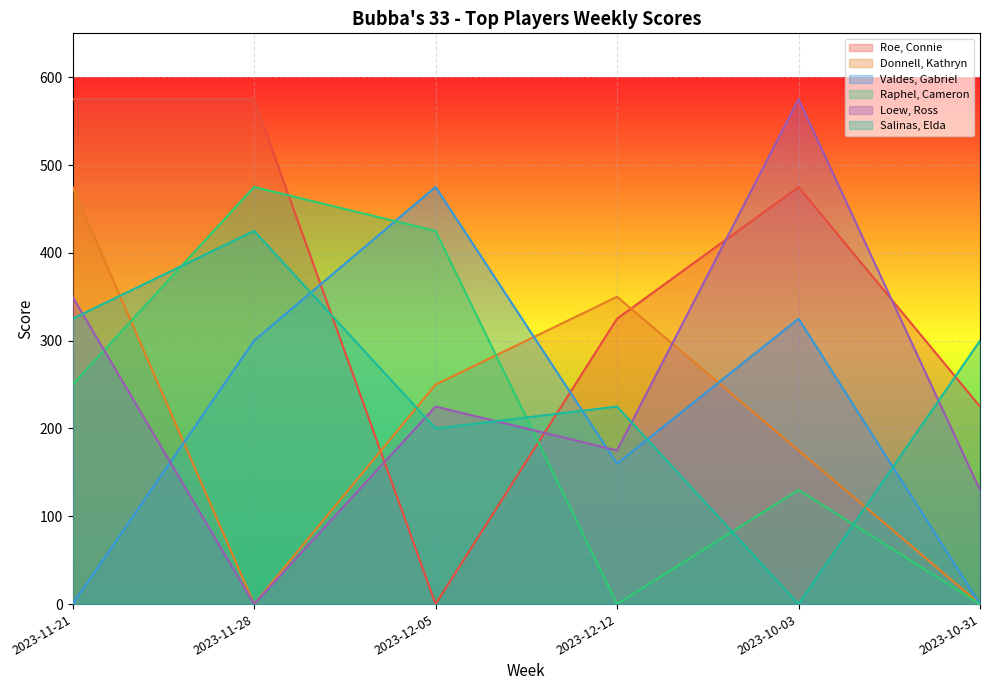

List the series in order of their peak value, lowest first.

Salinas, Elda, Donnell, Kathryn, Valdes, Gabriel, Raphel, Cameron, Roe, Connie, Loew, Ross